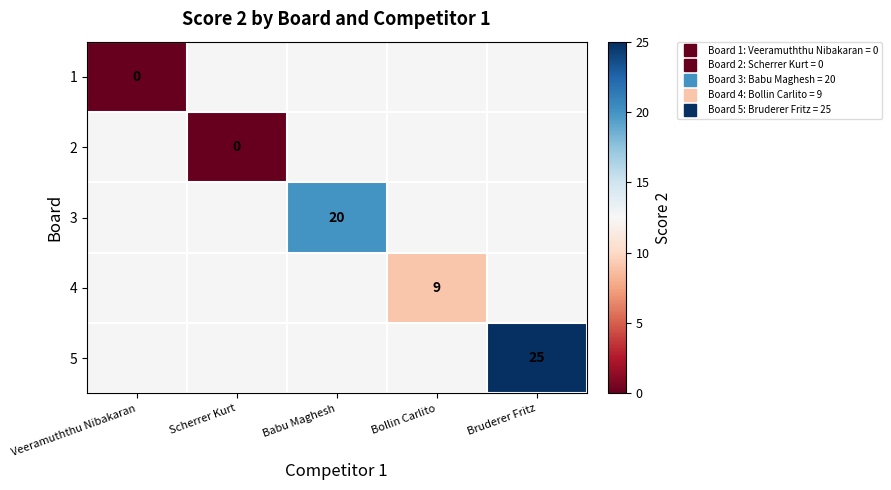

How many series are shown in this chart?

5